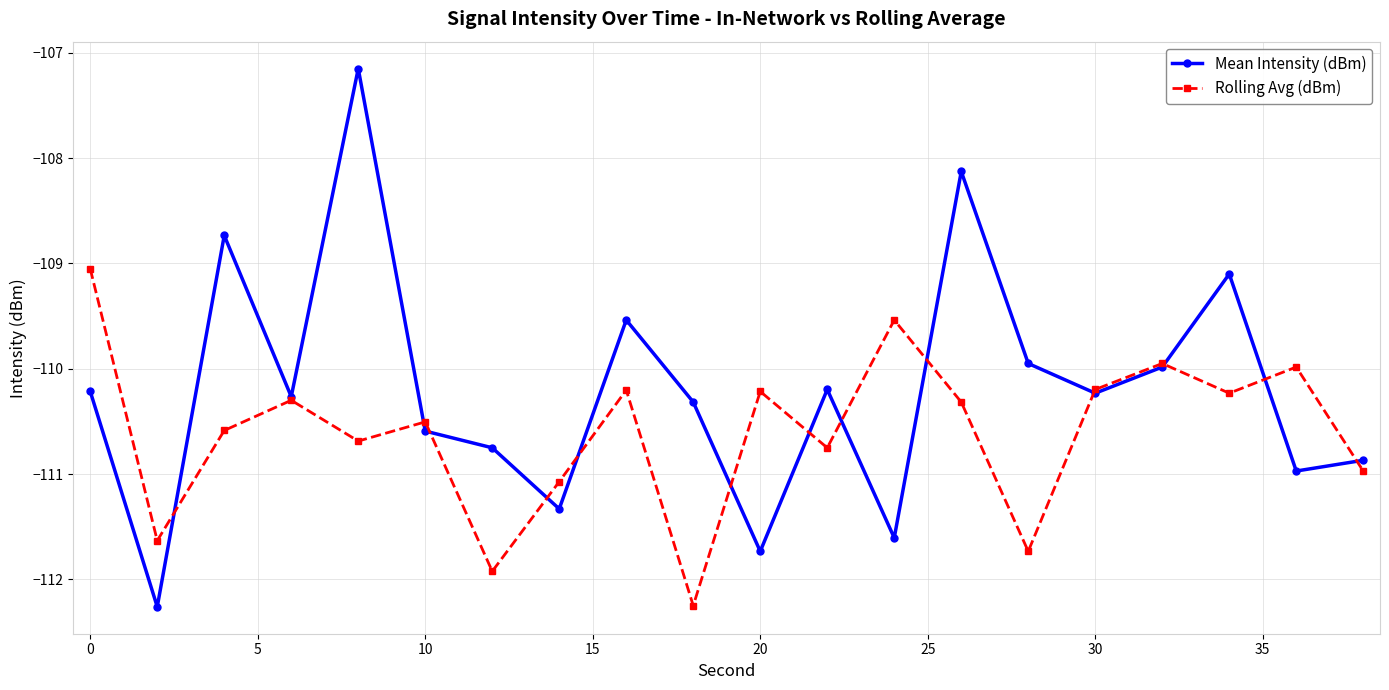

What is the minimum value for Rolling Avg (dBm)?

-112.2